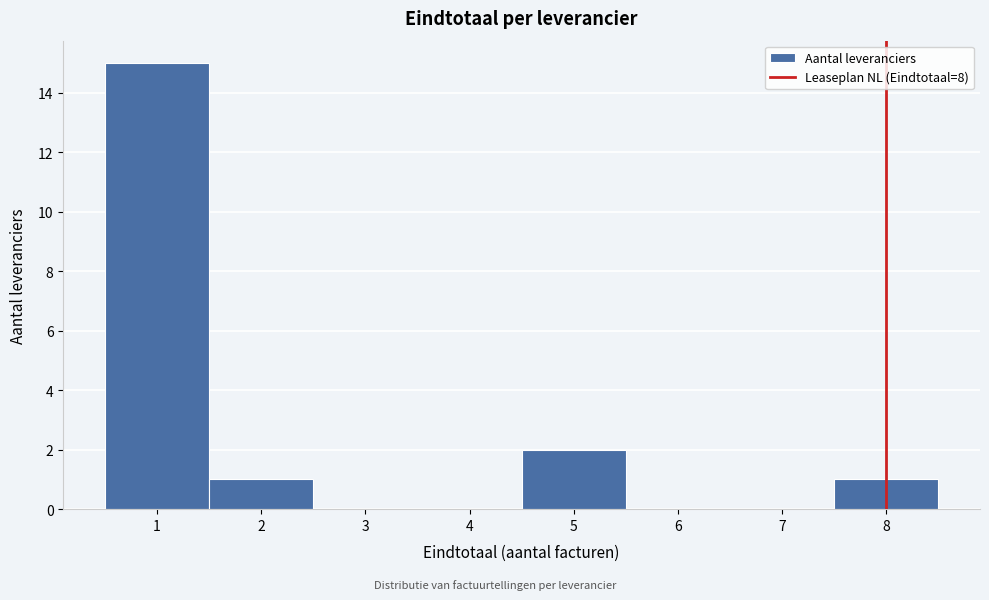

What is the height of the bar covering 7.5 to 8.5 on the x-axis? The values are not printed on the chart, so give them approximately, as read against the axis.

1